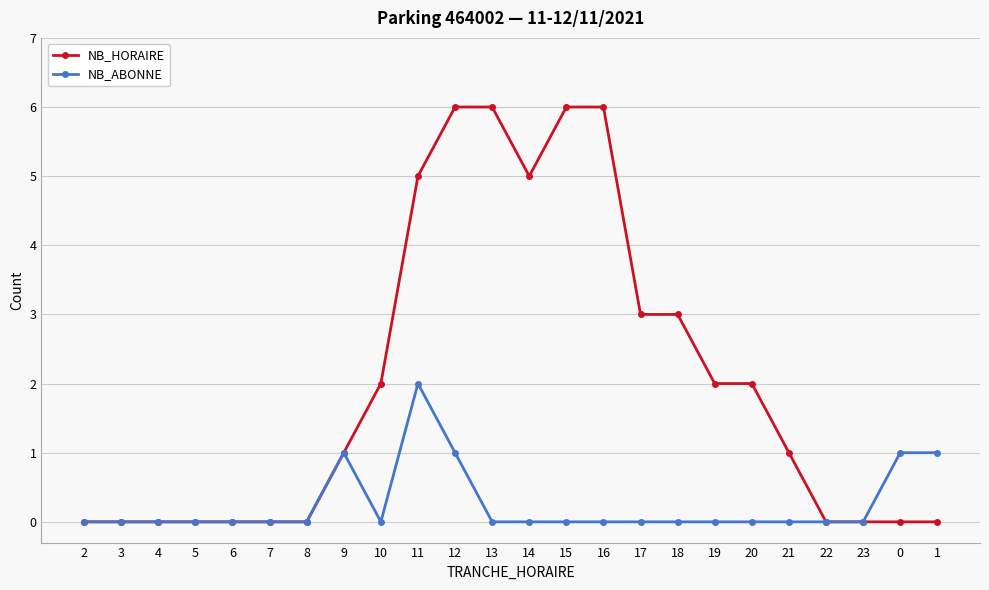

Rank the series by their maximum value, from highest to lowest.

NB_HORAIRE, NB_ABONNE